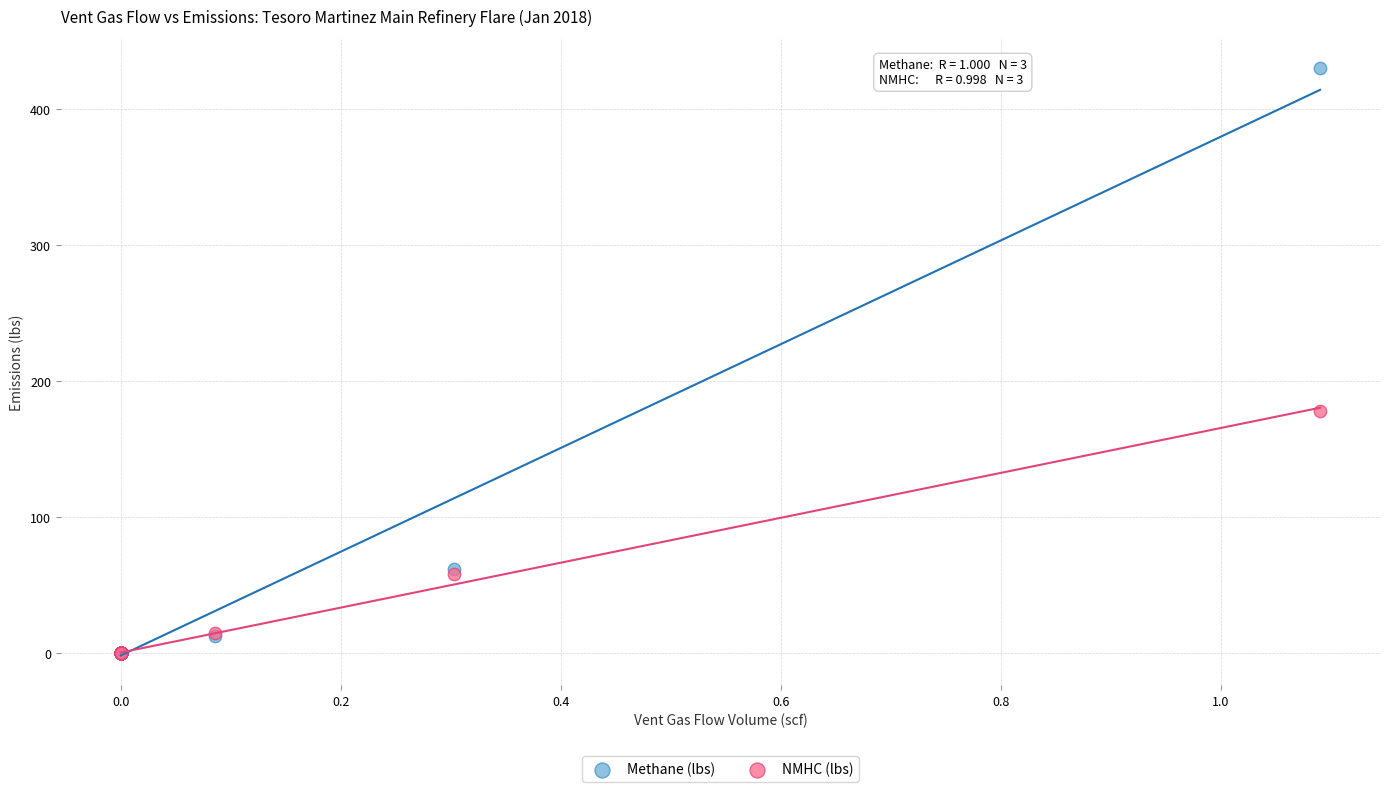

Across all series, what Y value is closest to 215?

178.3